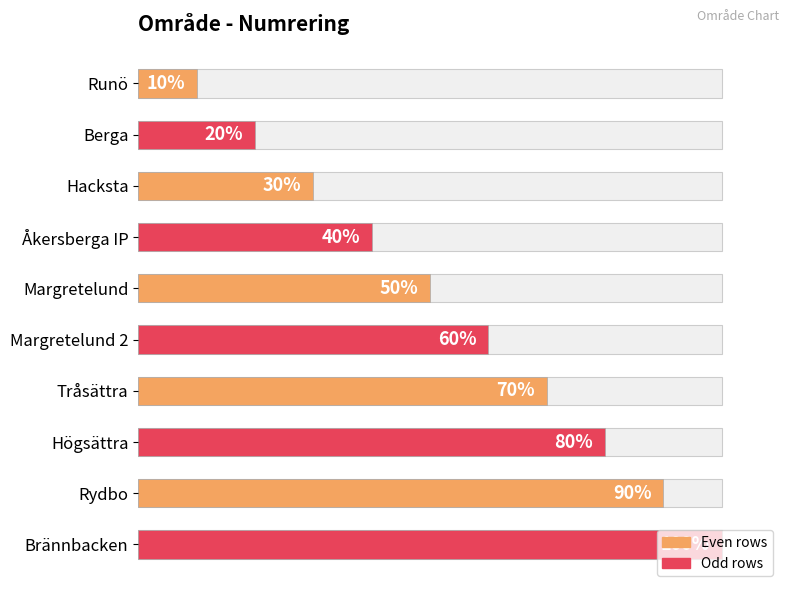

Which has a higher value, Brännbacken or Åkersberga IP?

Brännbacken